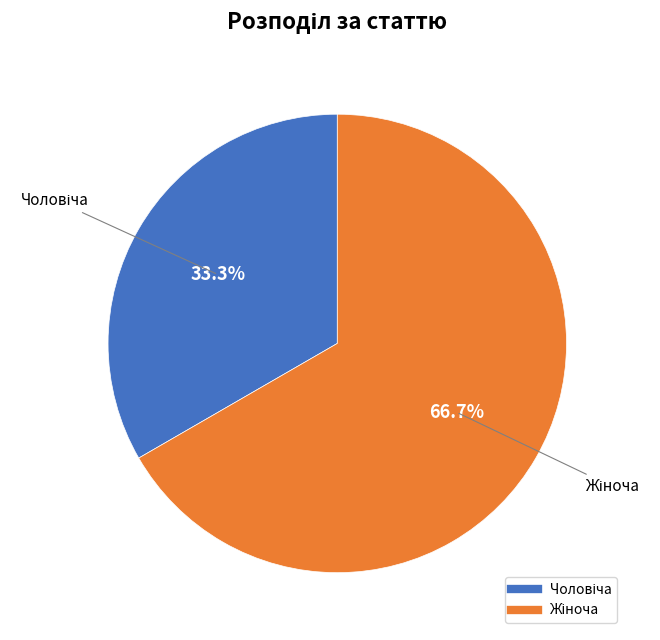

Is there any slice that represents more than half of the pie?

Yes